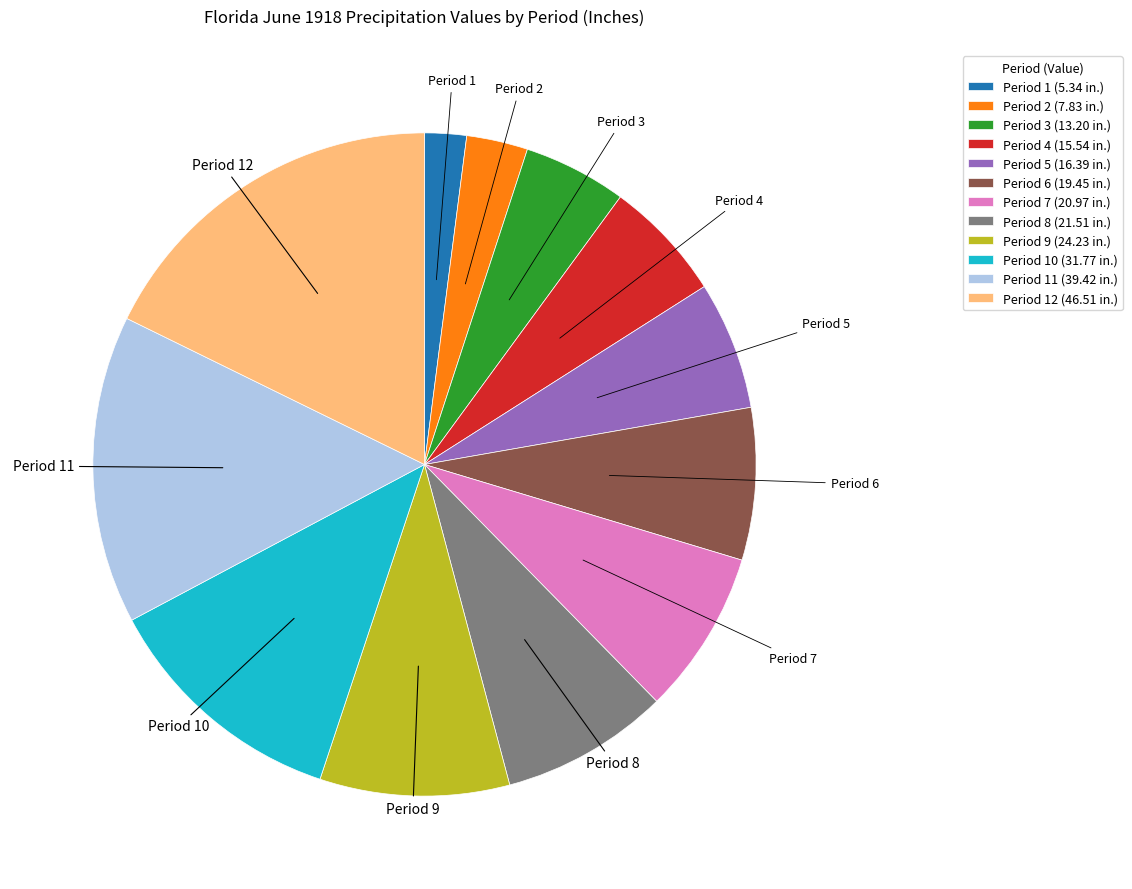

Approximately how many times larger is the value at Period 10 compared to Period 5?

1.9